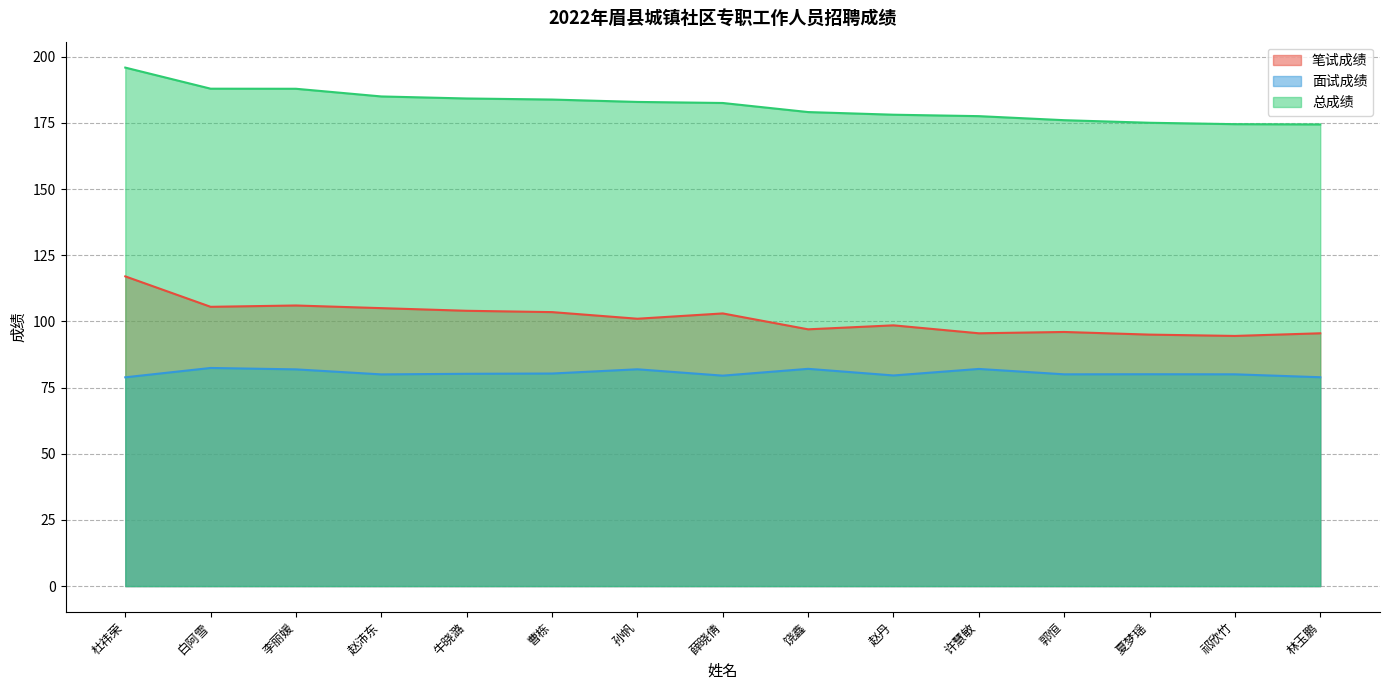

Between 祁欣竹 and 林玉鹏, which series saw the biggest shift?

面试成绩